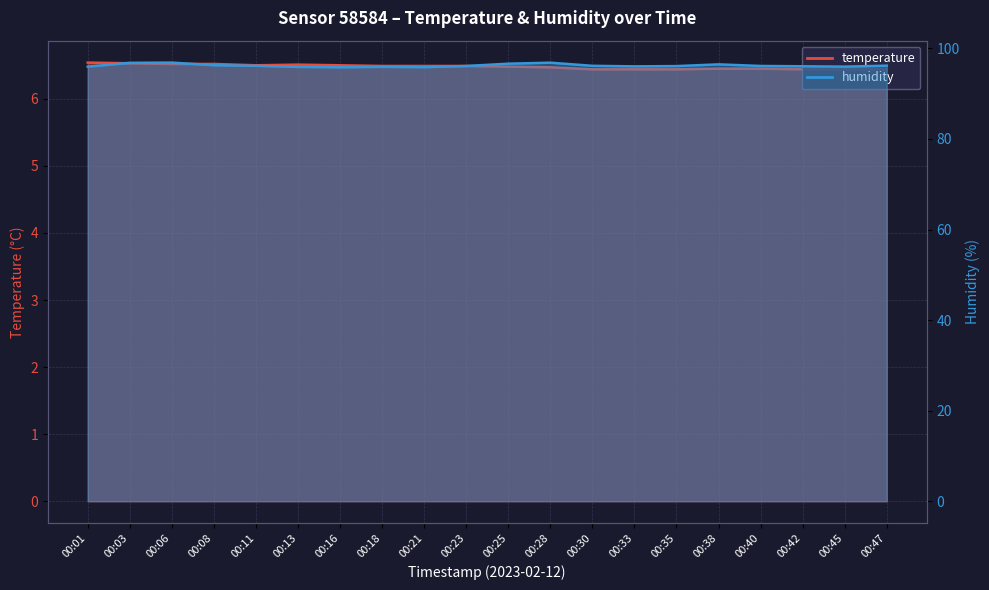

What is the difference between the highest and lowest values at 00:06?

90.3